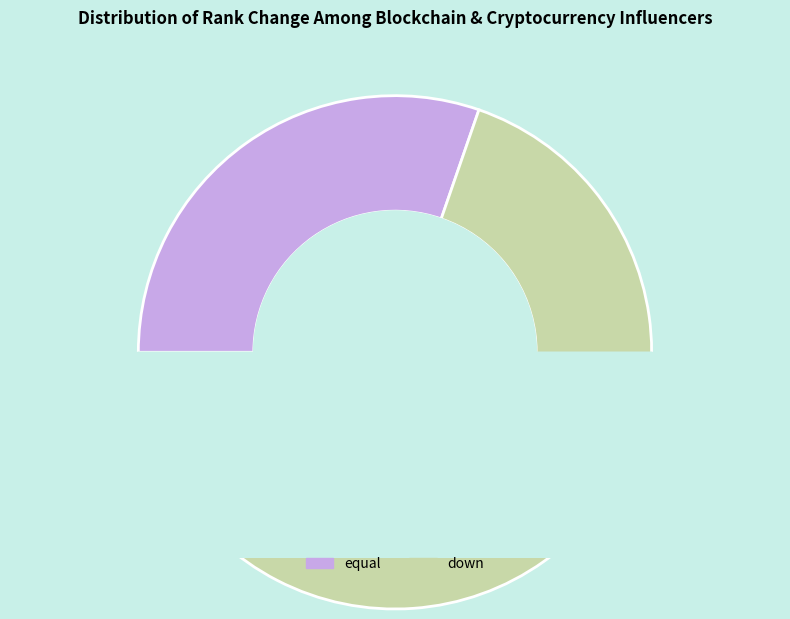

The equal slice represents 30% of the pie. True or false?

True